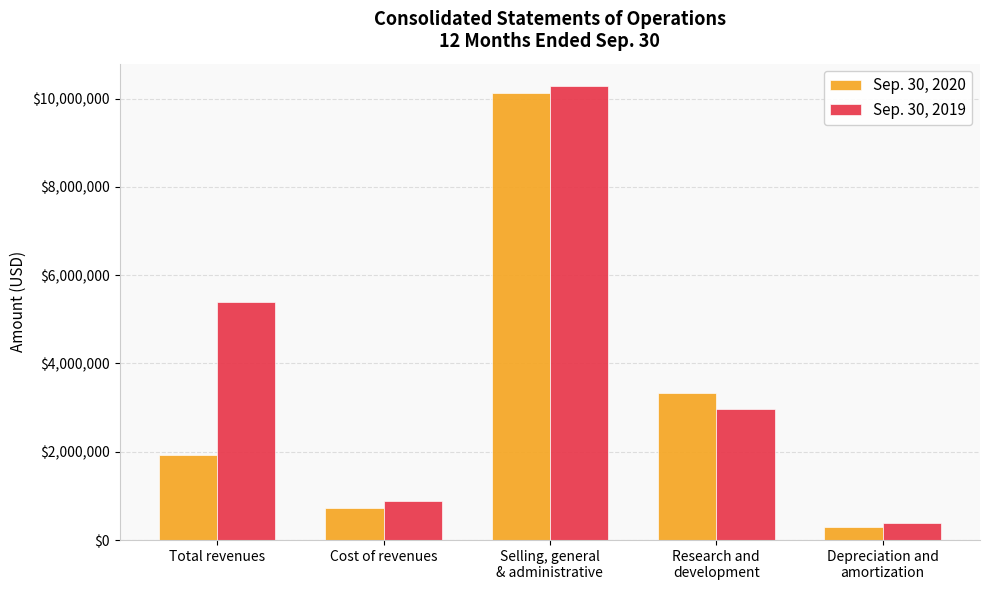

Between Total revenues and Cost of revenues, which series saw the biggest shift?

Sep. 30, 2019